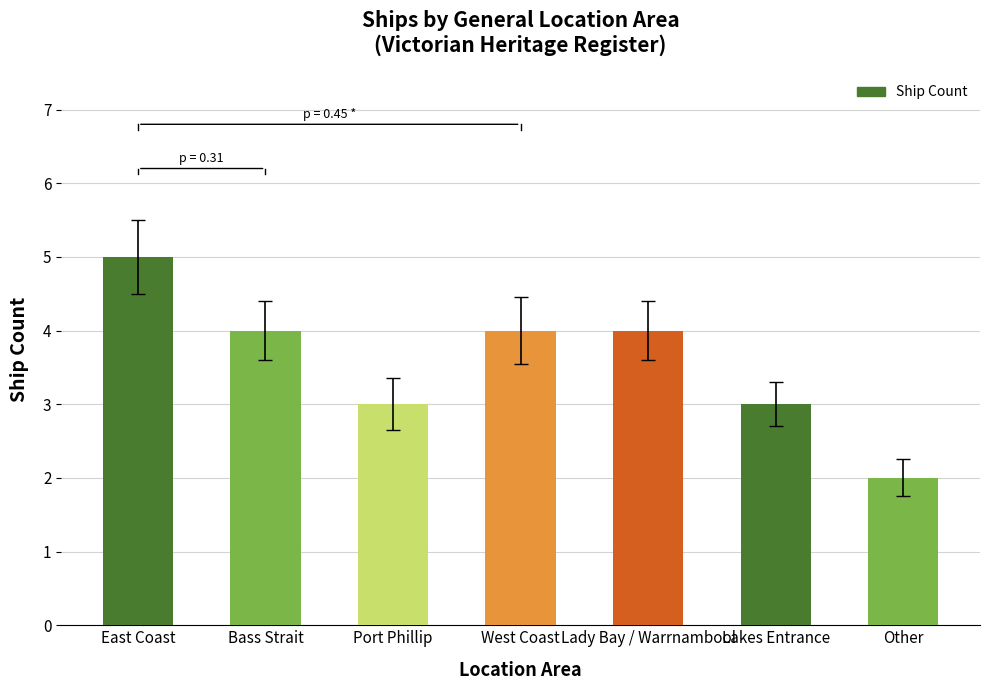

What value does the data have at Lakes Entrance?

3